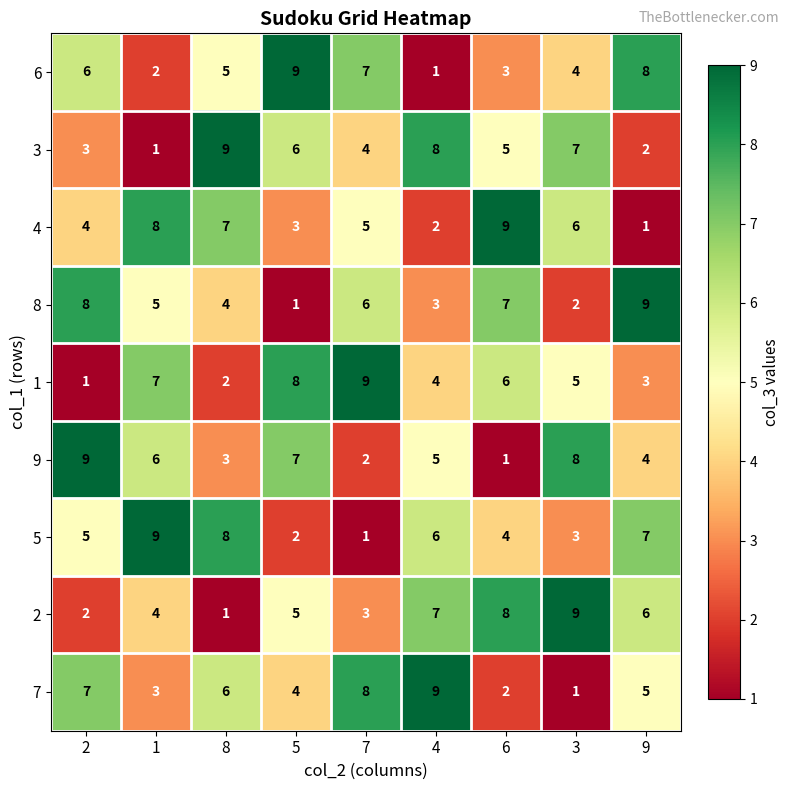

What is the difference between the highest and lowest values at 3?

8